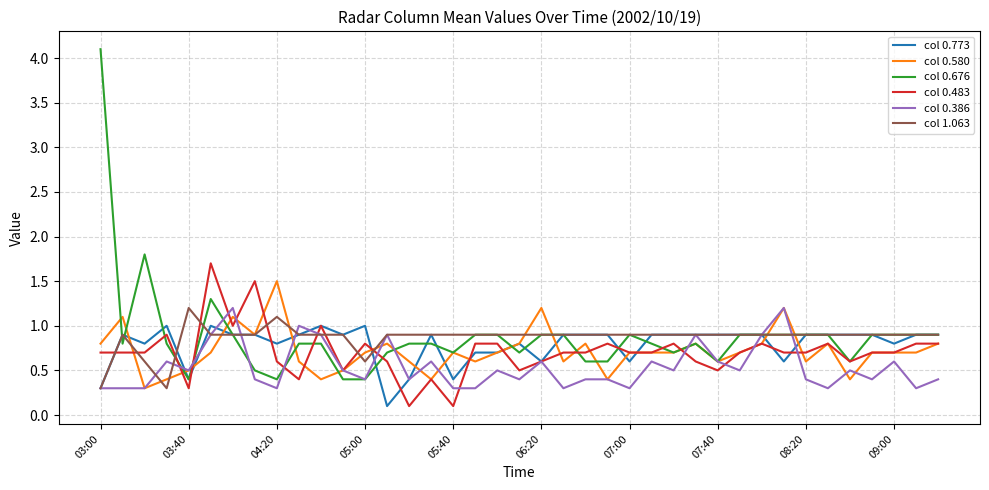

Which series has the largest range (max minus min)?

col 0.676